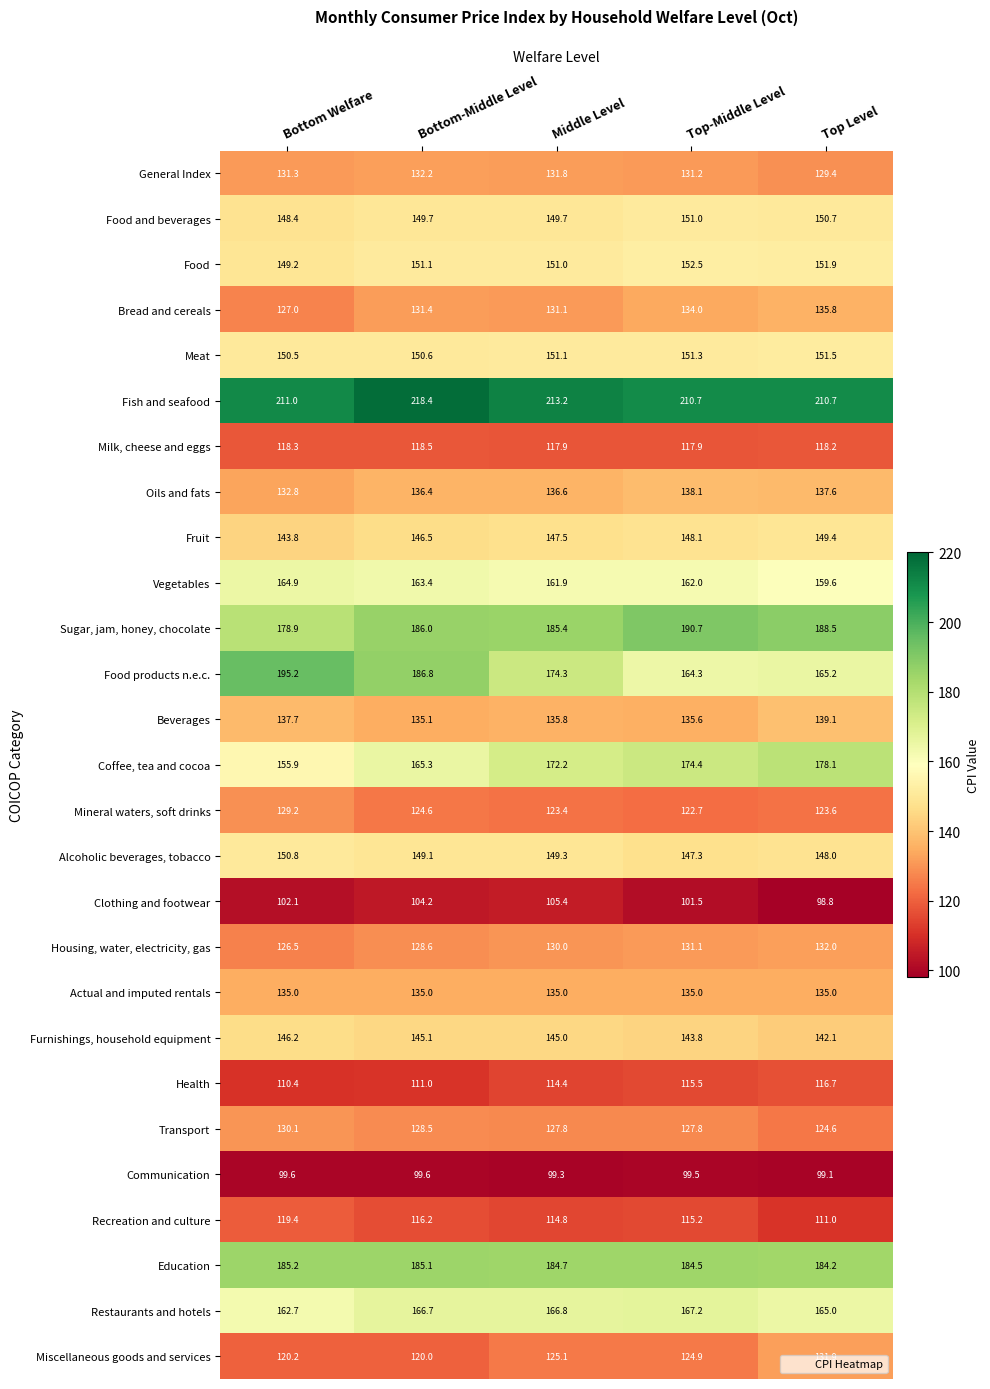

What is the highest value of the Beverages series?

139.1